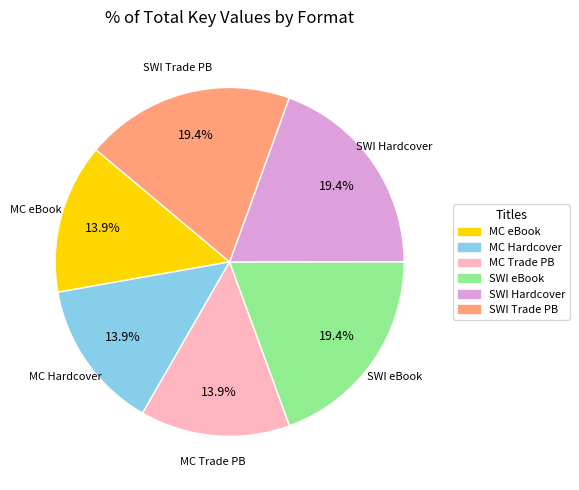

Is there any slice that represents more than half of the pie?

No